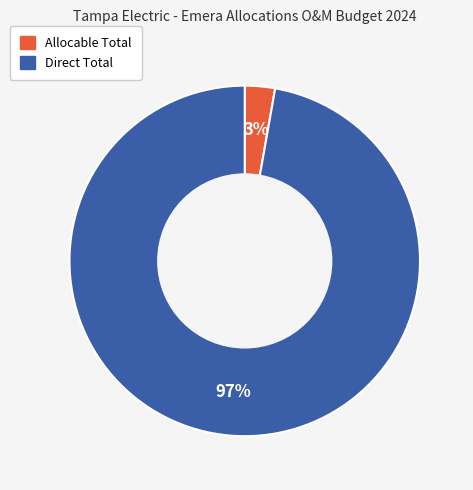

To the nearest percent, what is the difference between the largest and smallest slice percentages?

94%